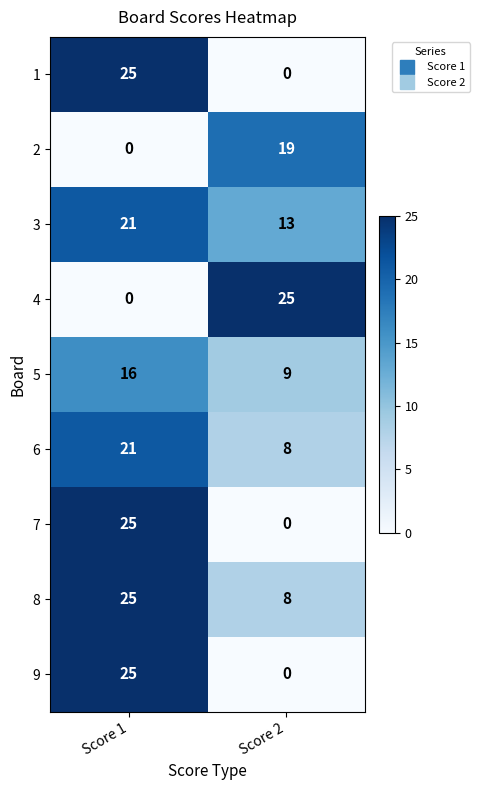

What is the sum of the 4 values at Score 1 and Score 2?

25